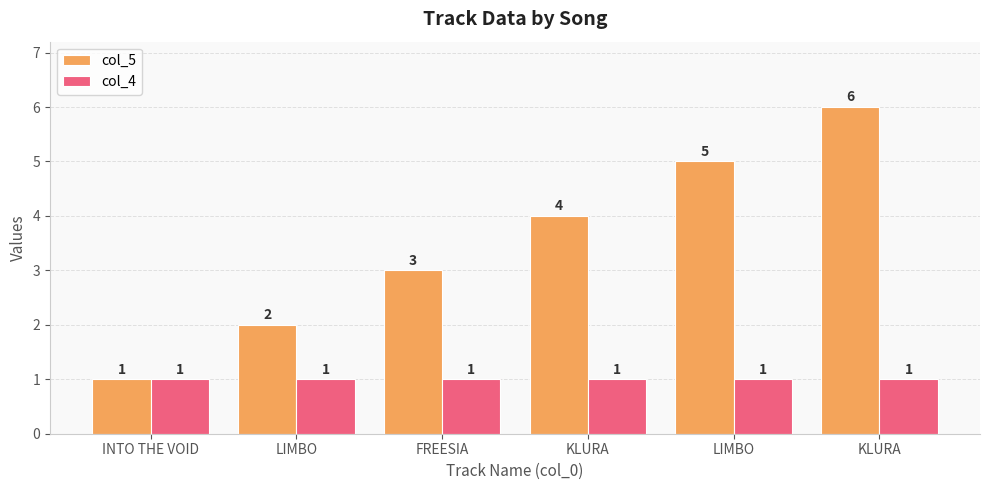

List the series in order of their overall mean, highest first.

col_5, col_4